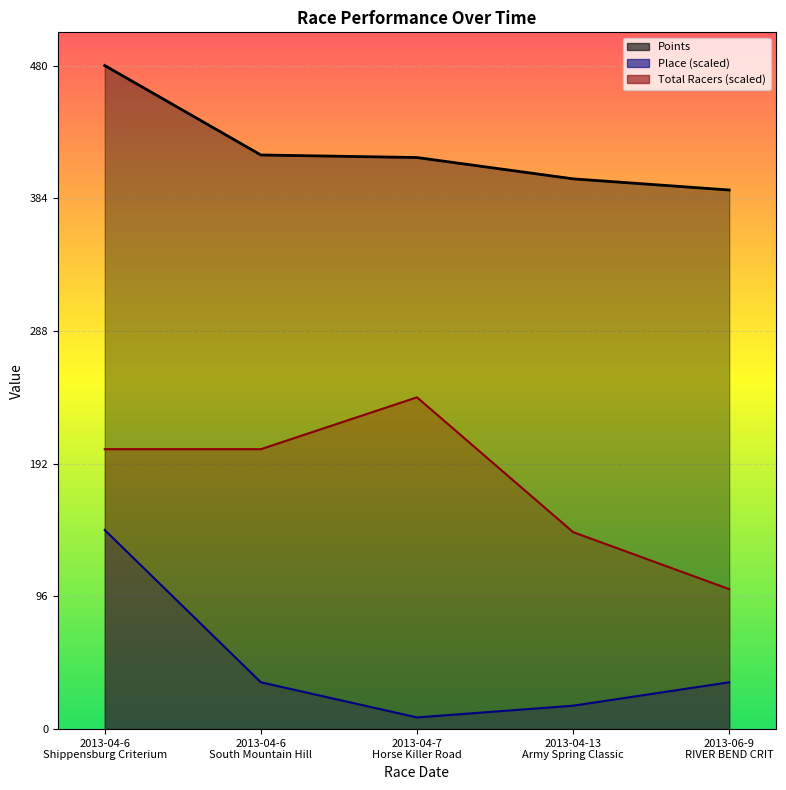

The value of Points at 2013-04-13
Army Spring Classic is 398.3. True or false?

True